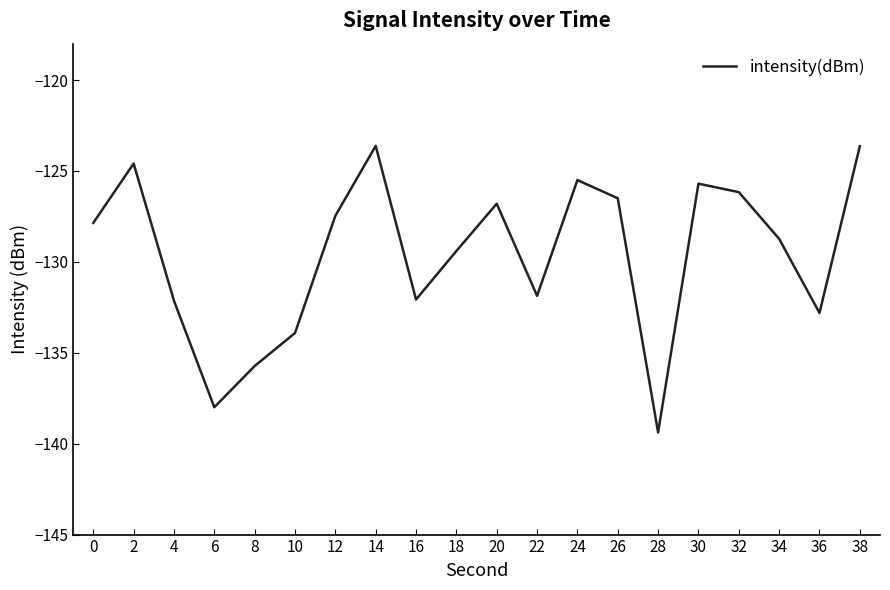

Is it true that the value at 2 is -202.3?

False